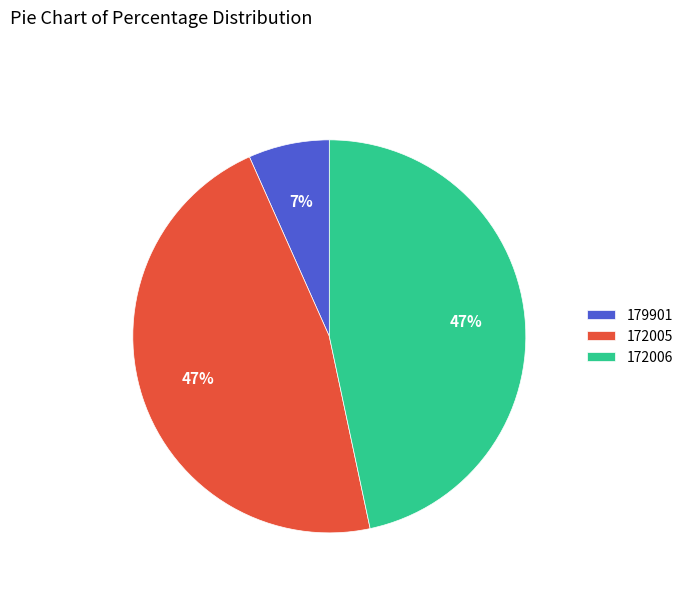

Which slice is the smallest?

179901